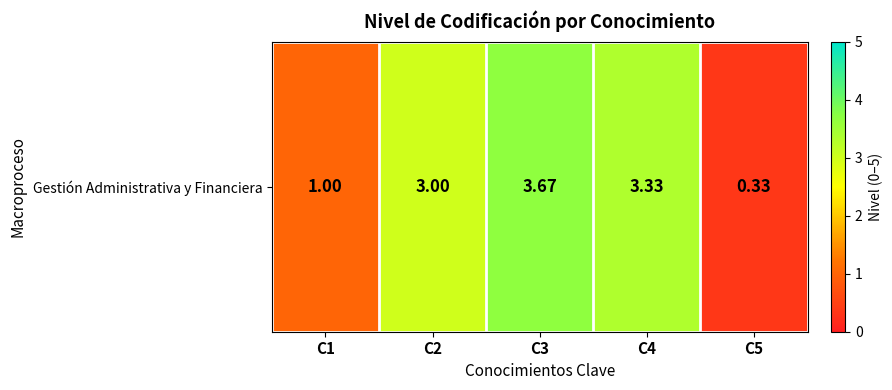

Reading right to left, transcribe all the data shown in this chart.

0.3	3.3	3.7	3.0	1.0